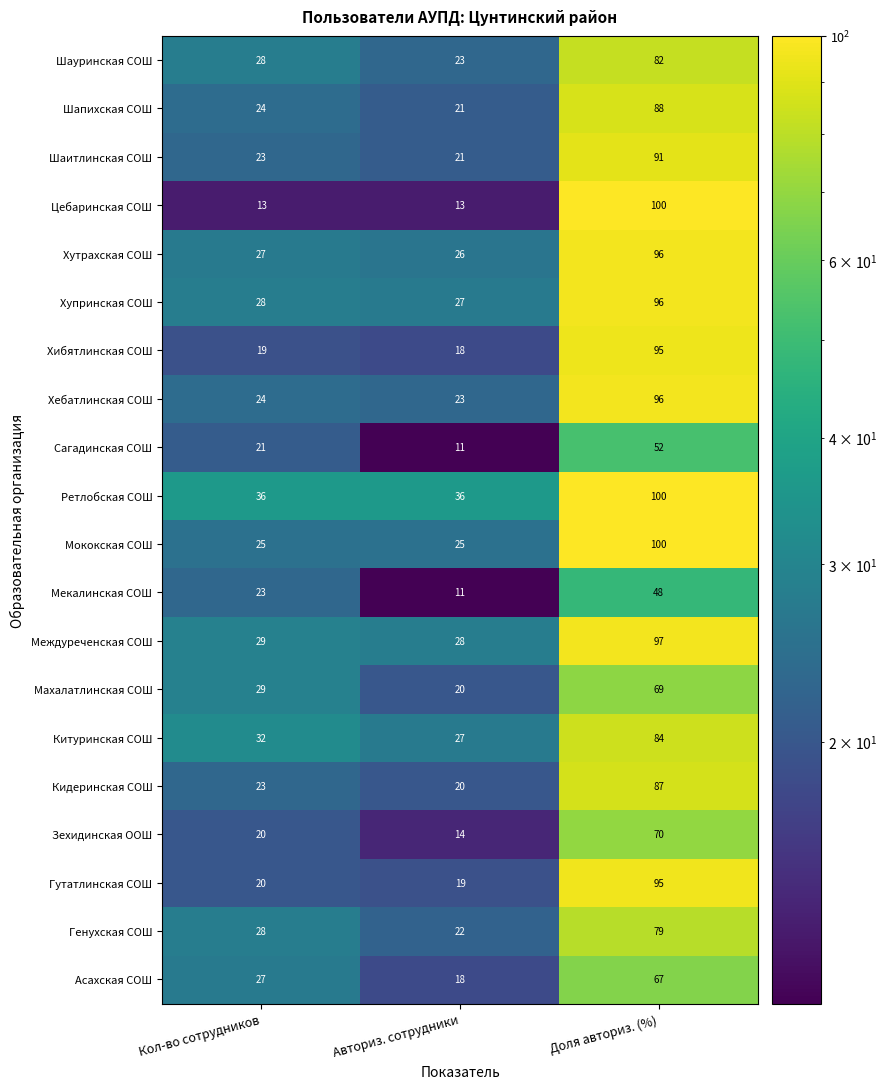

At which label is Сагадинская СОШ closest to 31?

Кол-во сотрудников